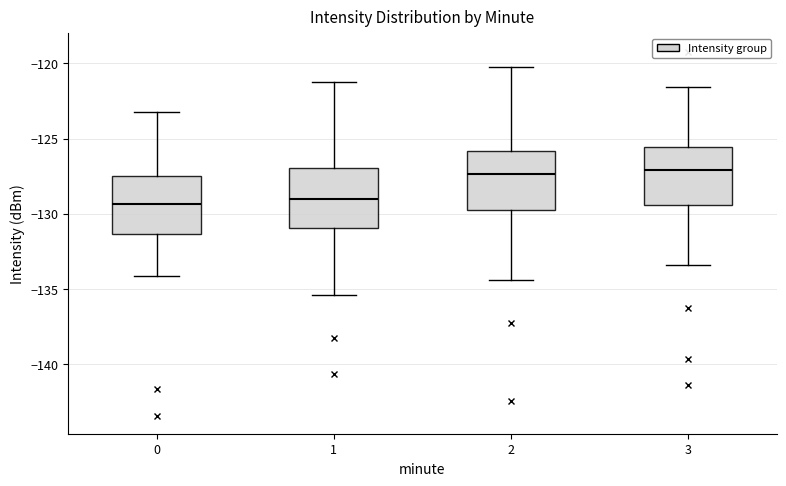

Reading left to right, read every box against the y-axis: the position of its median line, the range the box covers, and the ends of its whiskers. The values are not printed on the chart, so give them approximately, as read against the axis.

0: median -129.5, box -131.5 to -127.5, whiskers -134.0 to -123.5
1: median -129.0, box -131.0 to -127.0, whiskers -135.5 to -121.0
2: median -127.5, box -129.5 to -126.0, whiskers -134.5 to -120.0
3: median -127.0, box -129.5 to -125.5, whiskers -133.5 to -121.5